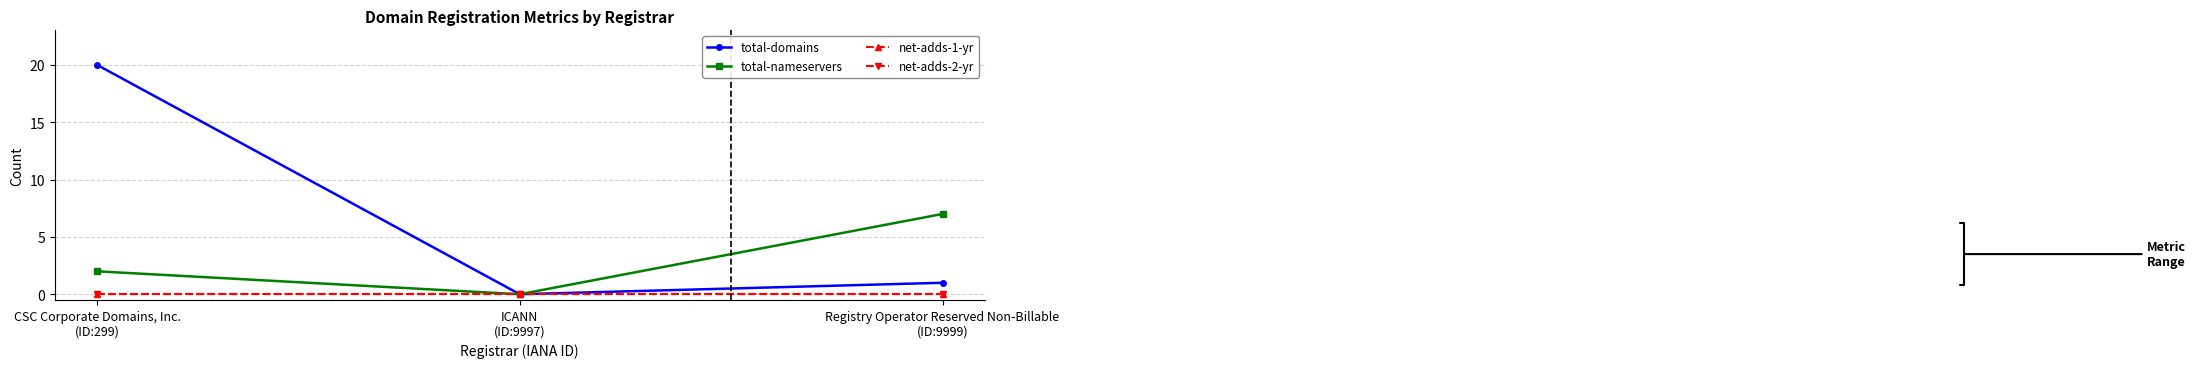

What is the approximate value of total-nameservers at CSC Corporate Domains, Inc.
(ID:299)?

2